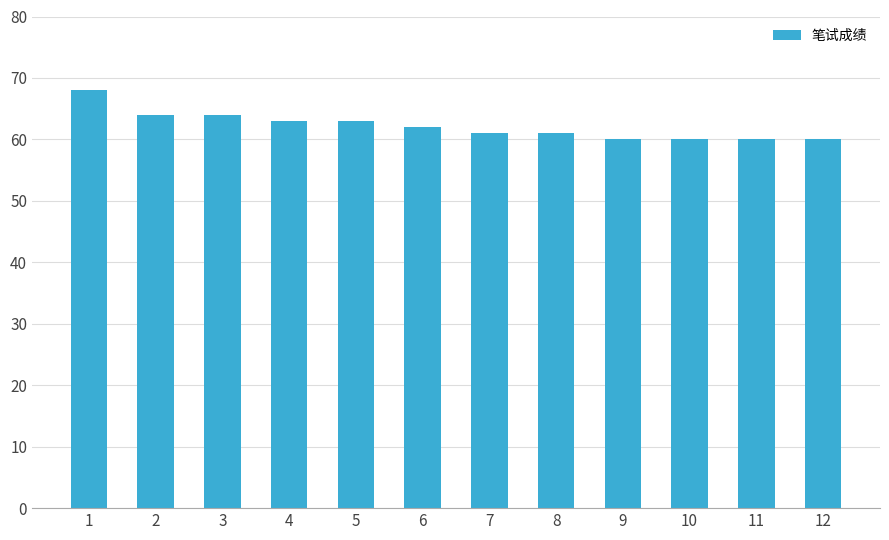

What is the minimum value shown in the chart?

60